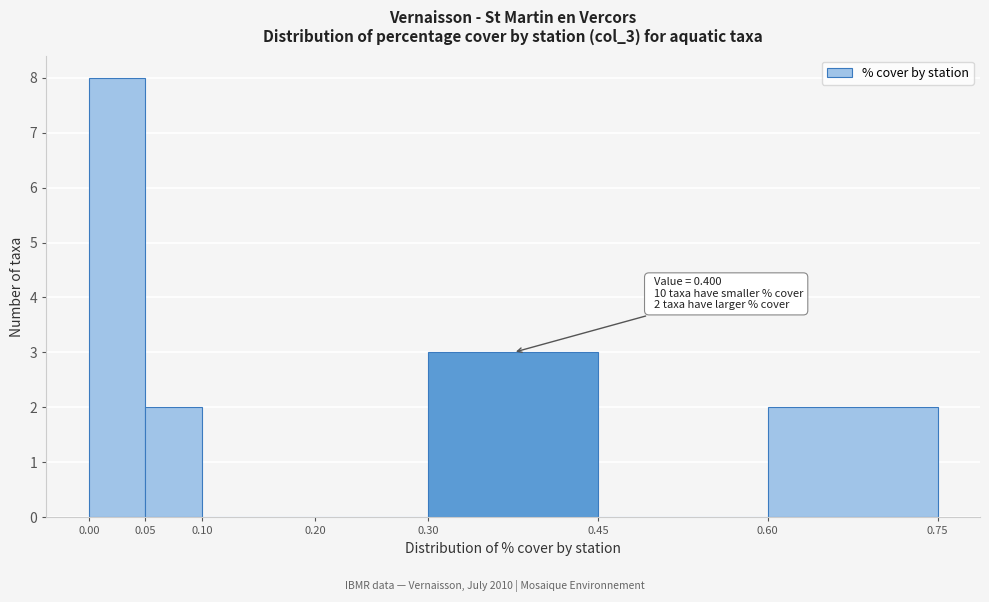

Which range on the x-axis has the tallest bar?

0.00 to 0.05